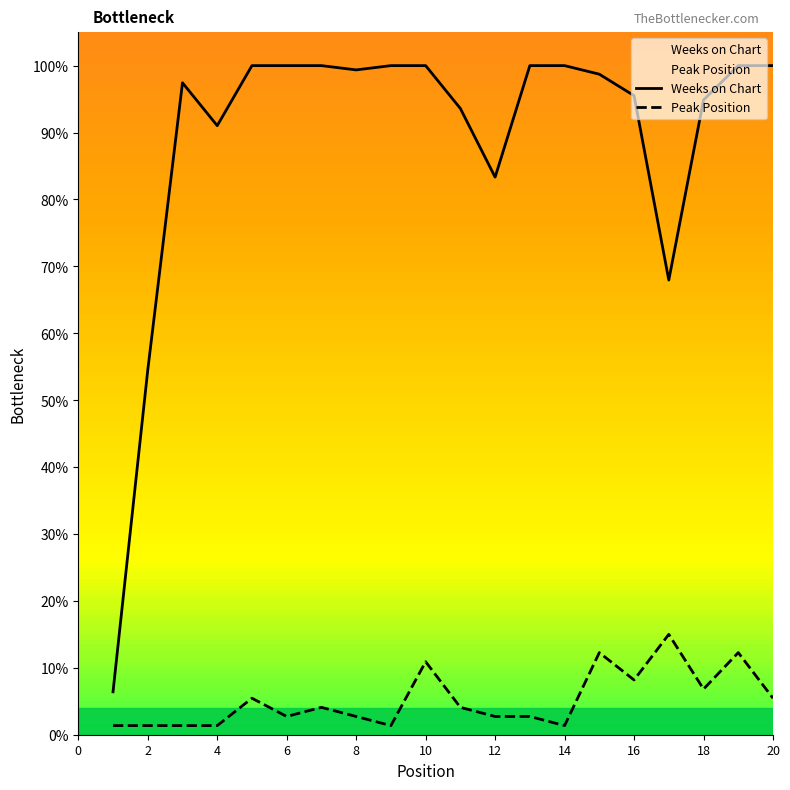

How many categories are shown in the chart?

20